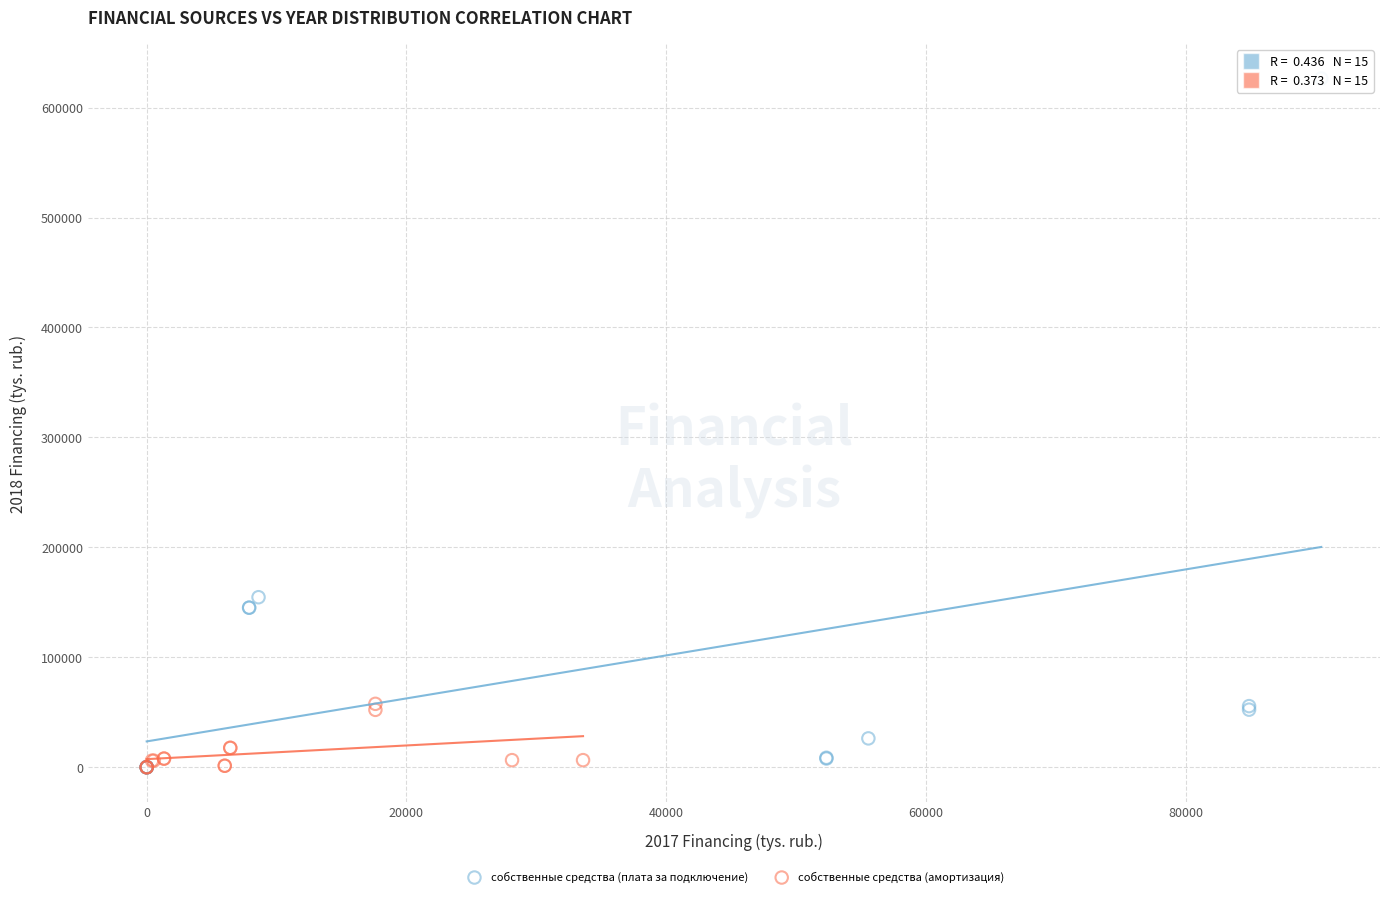

Which series reaches the maximum Y coordinate?

собственные средства (плата за подключение)